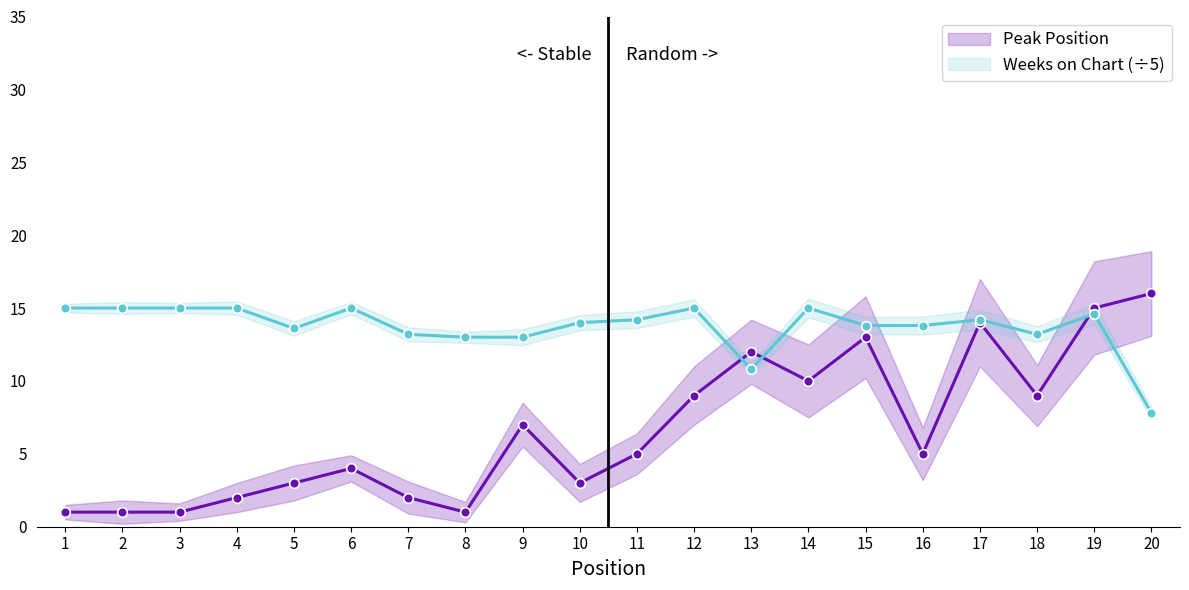

What are all the series names shown in the legend?

Peak Position, Weeks on Chart (÷5)